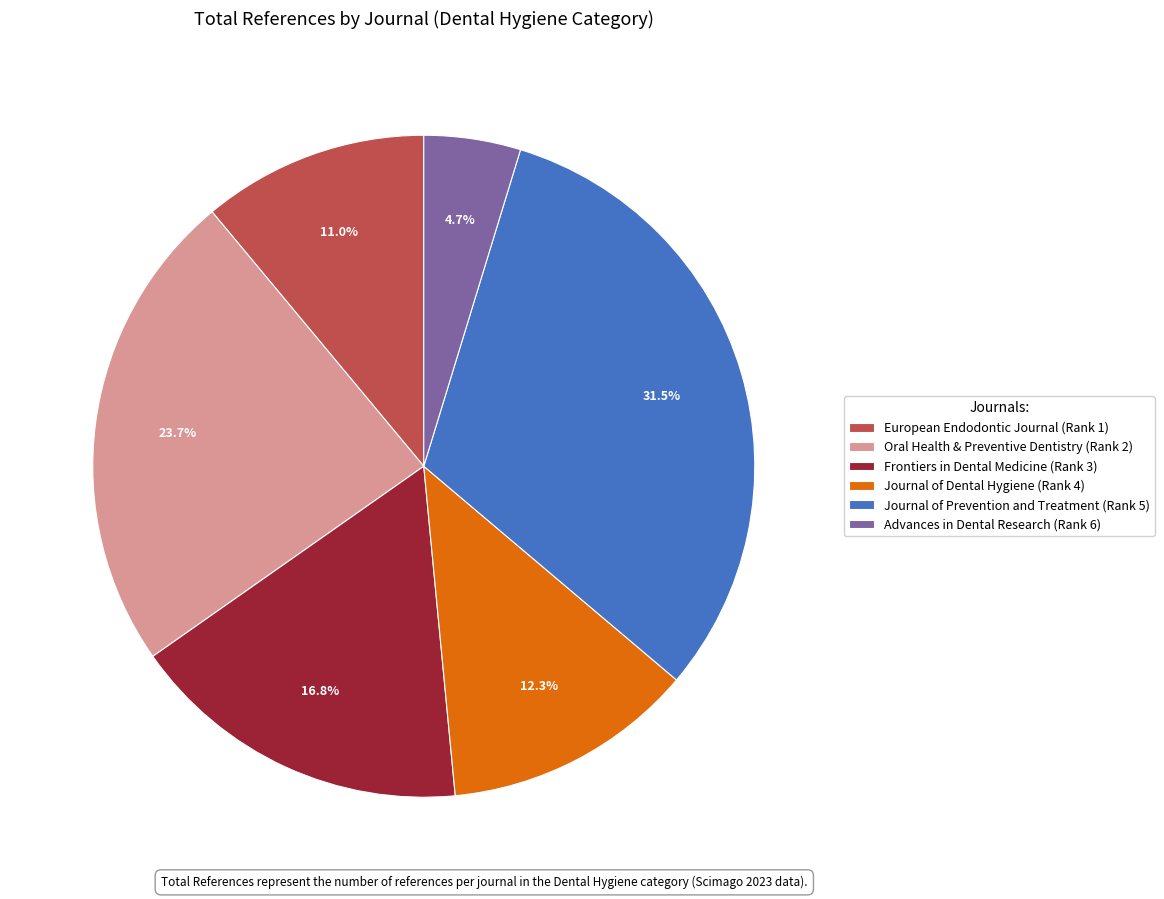

To the nearest percent, what is the difference between the largest and smallest slice percentages?

27%